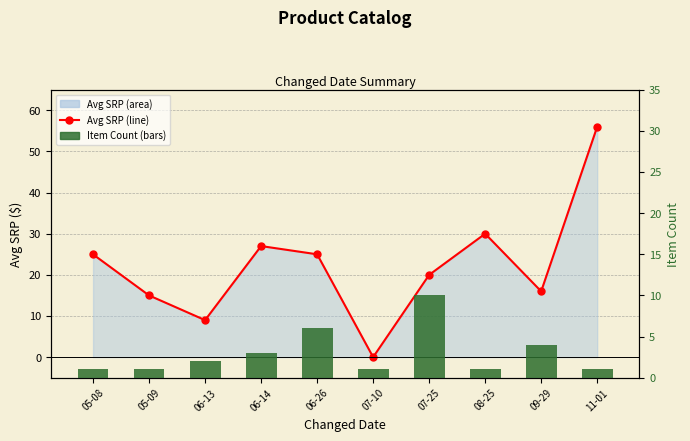

Reading left to right, extract all data points from this chart.

Avg SRP line: 25.0	15.0	9.0	27.0	25.0	0.0	20.0	30.0	16.0	56.0
Item Count: 1.0	1.0	2.0	3.0	6.0	1.0	10.0	1.0	4.0	1.0